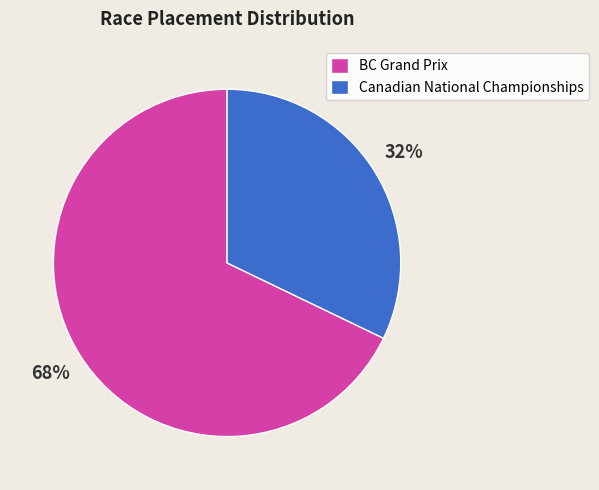

Combined, do BC Grand Prix and Canadian National Championships account for over 50%?

Yes